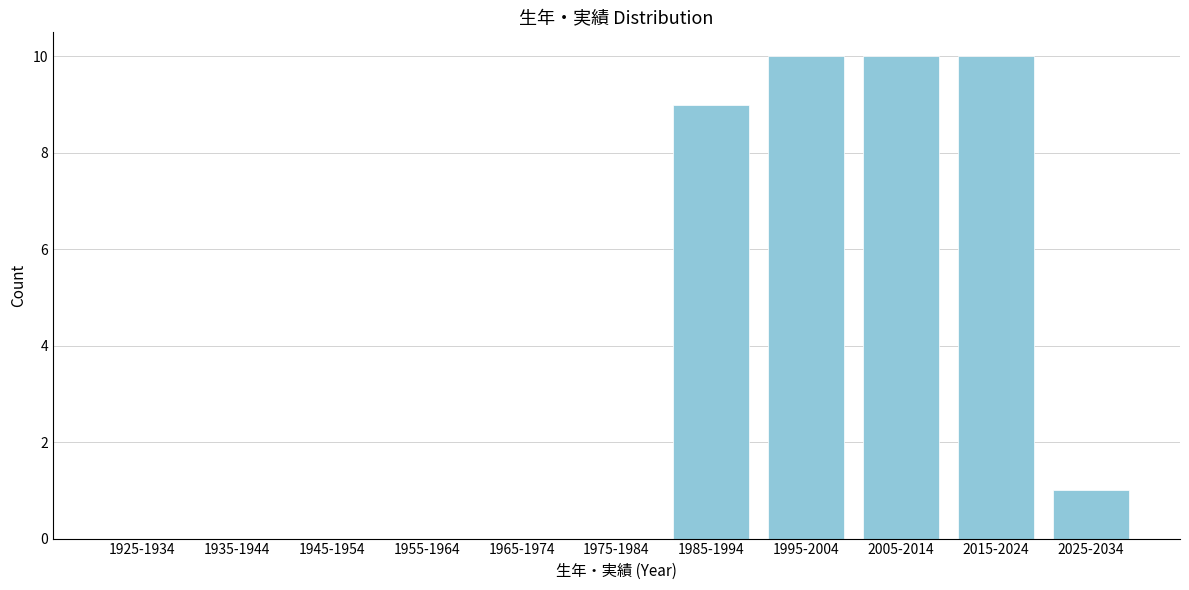

Reading left to right, transcribe all the data shown in this chart.

1925-1934=0	1935-1944=0	1945-1954=0	1955-1964=0	1965-1974=0	1975-1984=0	1985-1994=9	1995-2004=10	2005-2014=10	2015-2024=10	2025-2034=1